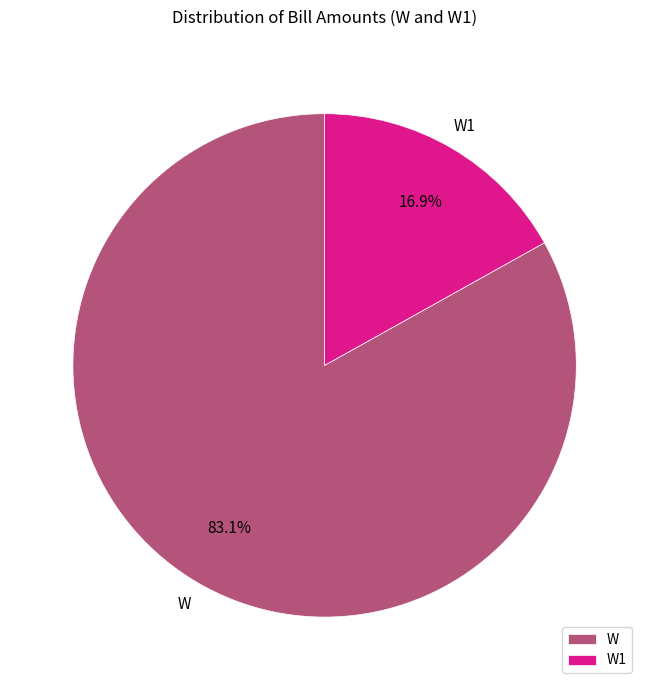

To the nearest percent, what is the average slice percentage?

50%